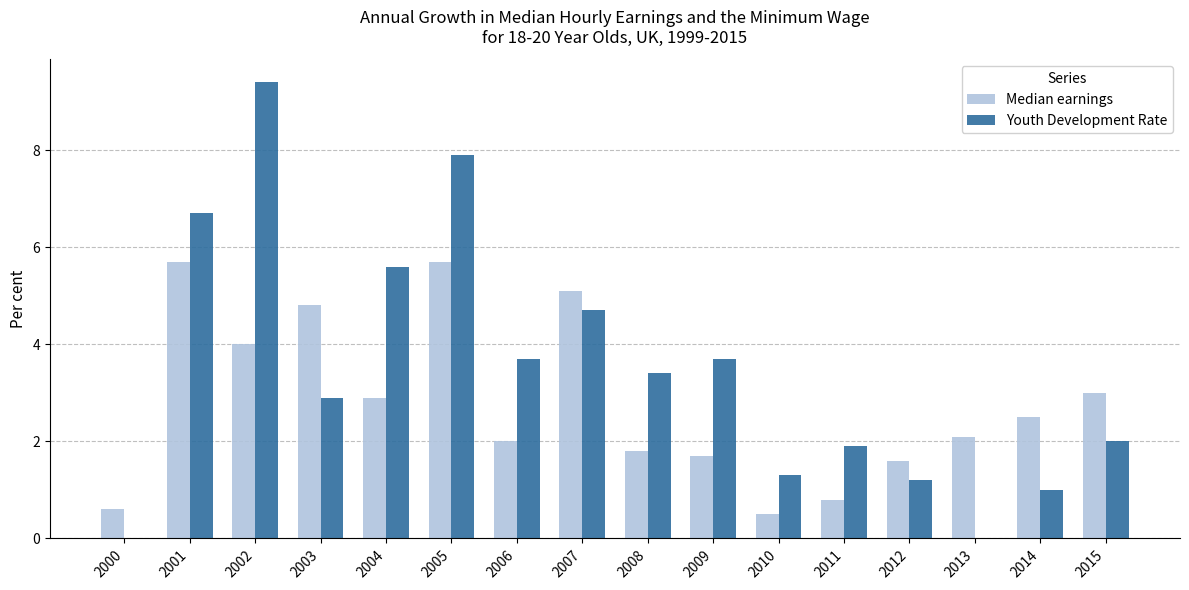

What is the maximum value for Median earnings?

5.7